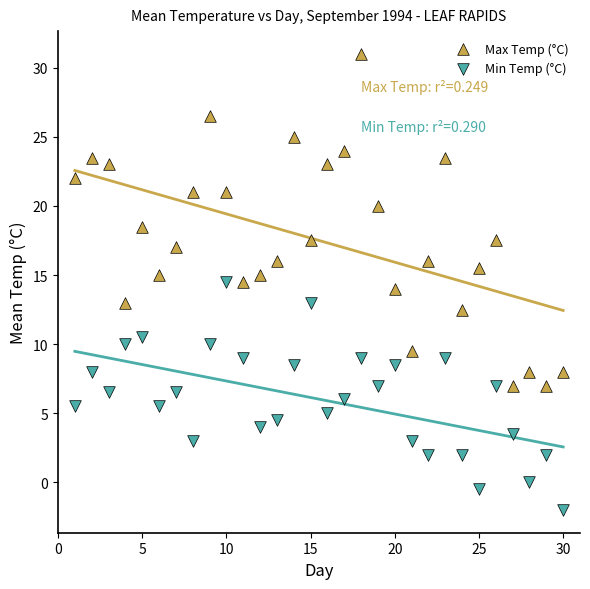

In the Max Temp (°C) series, what Y value is closest to 19?

18.5